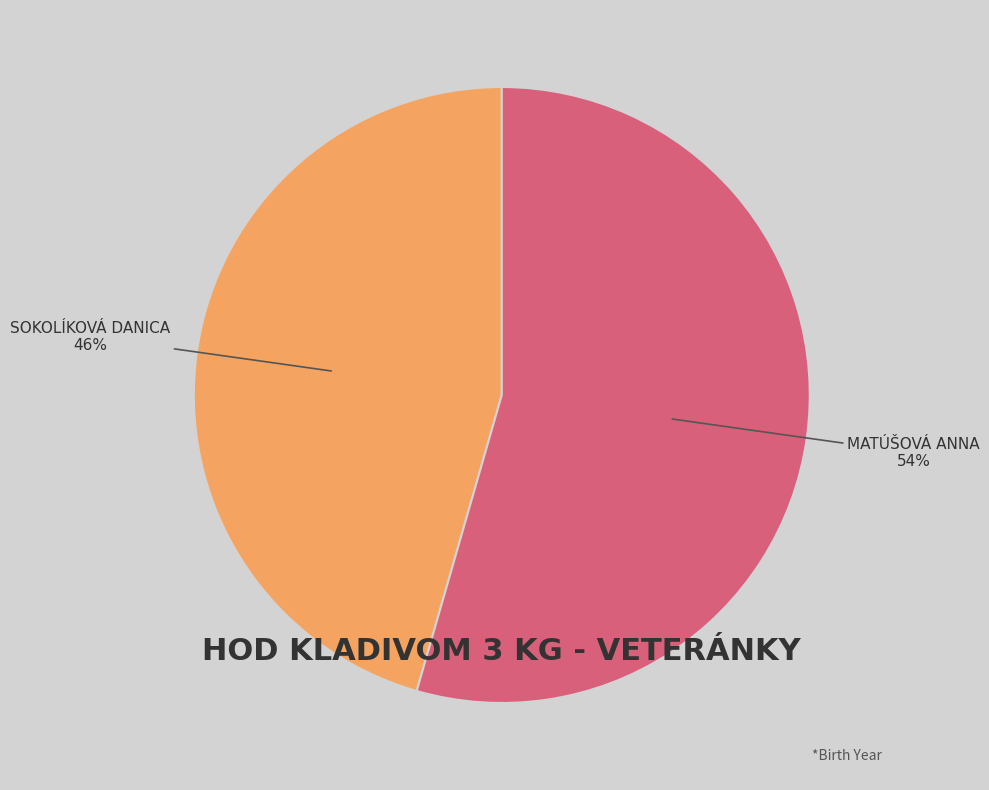

To the nearest percent, what is the average slice percentage?

50%